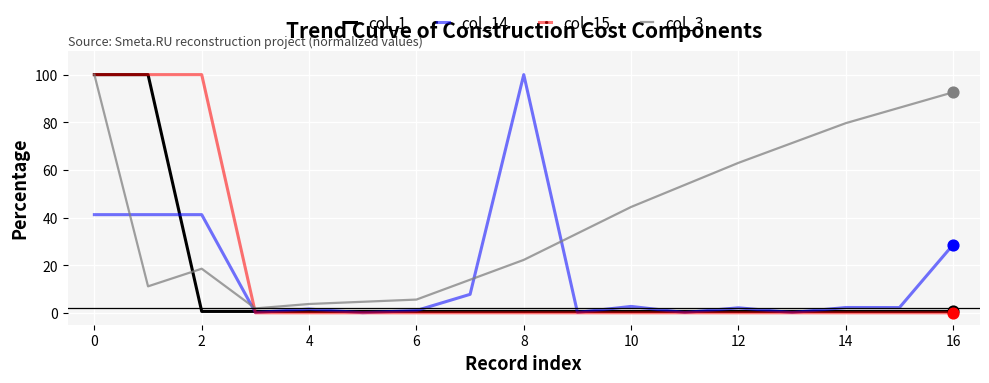

Which series has the largest total across all categories?

col_3